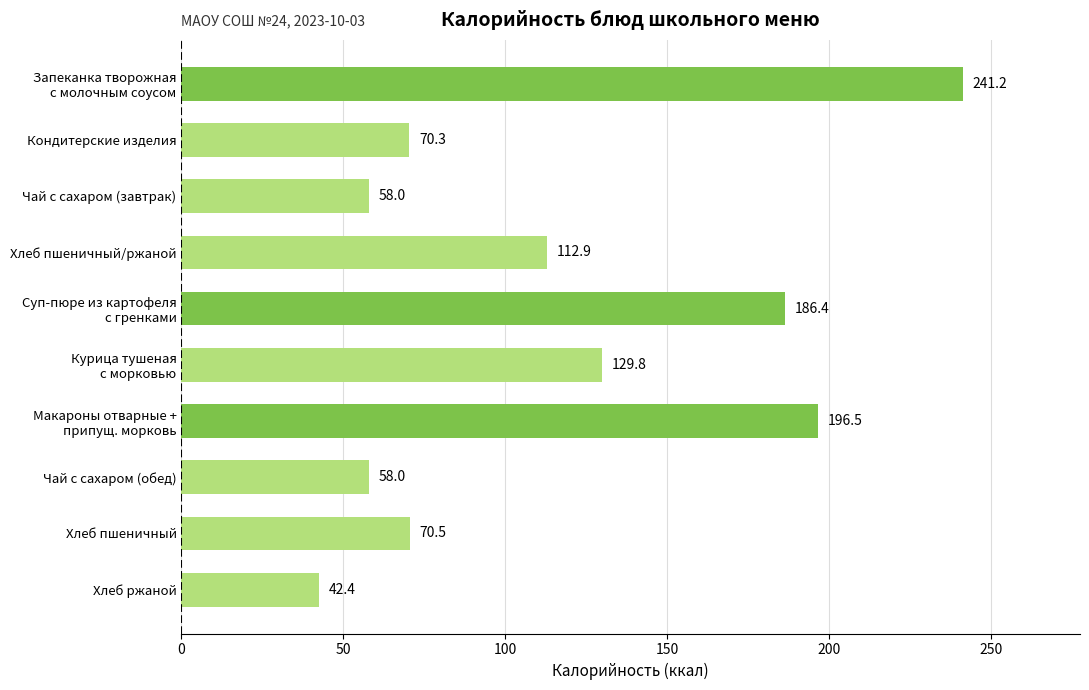

What is the ratio of the value at Кондитерские изделия to the value at Чай с сахаром (завтрак)?

1.2